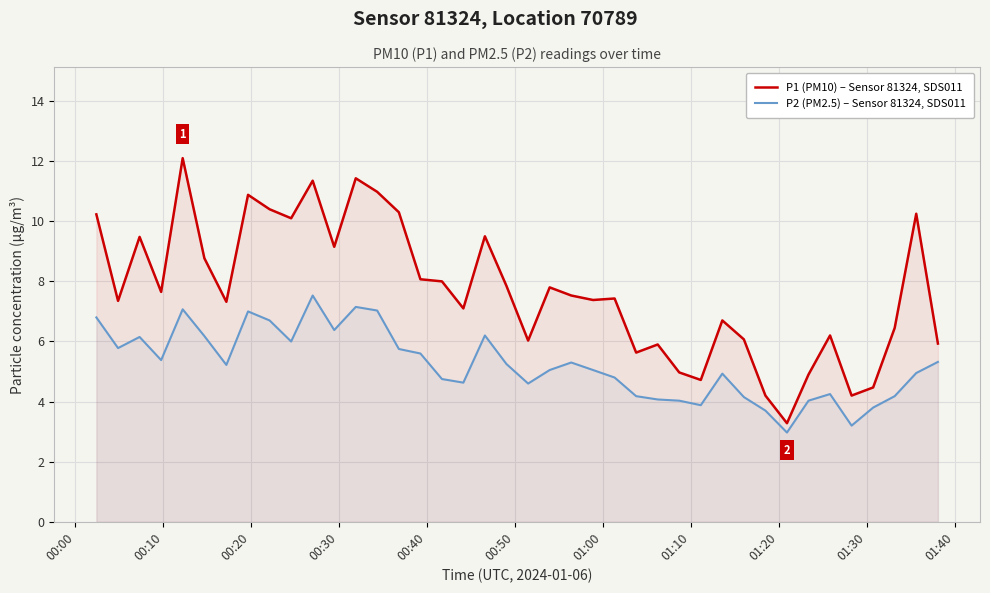

Which series has the widest spread of values?

P1 (PM10) – Sensor 81324, SDS011